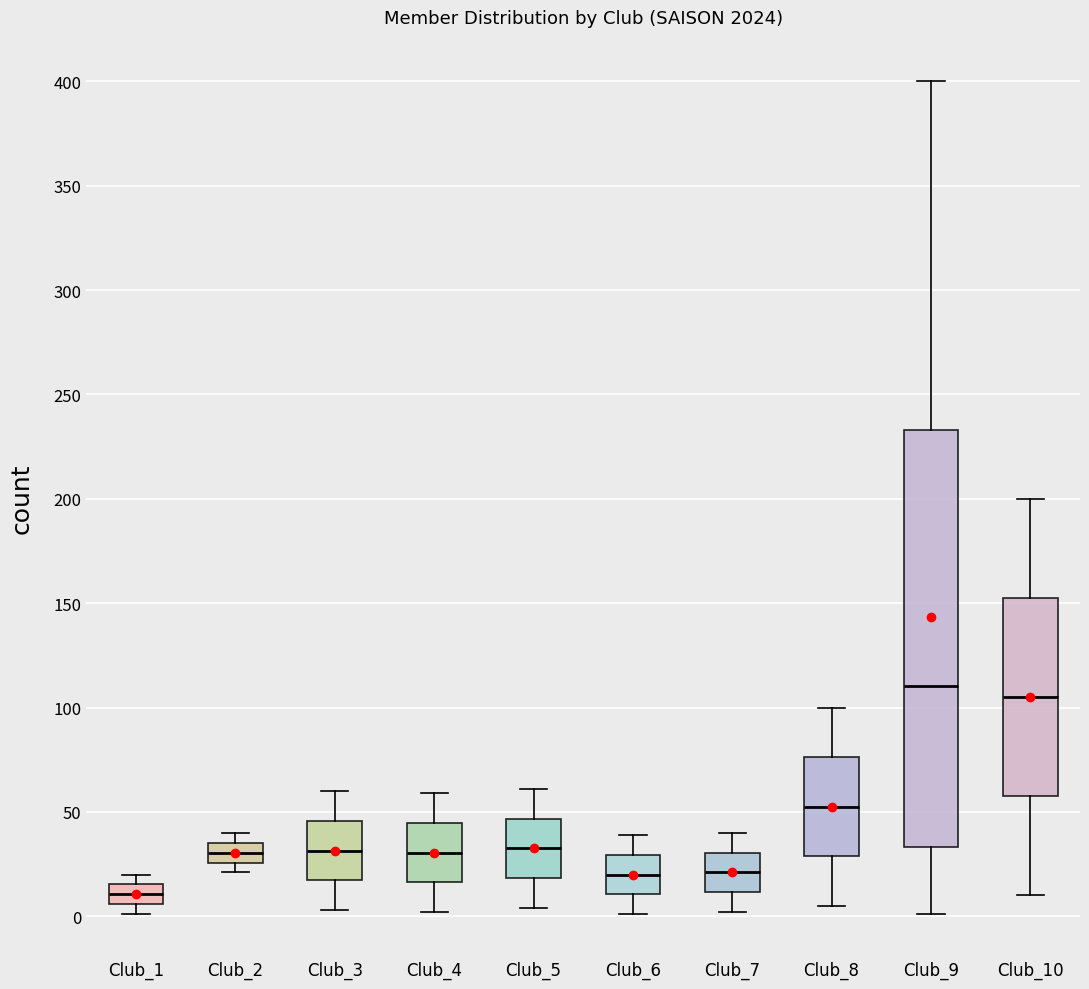

Reading left to right, transcribe this box plot: for each box, give where its median line is, the range the box spans, and where its two whiskers end, as read against the y-axis. The values are not printed on the chart, so give them approximately, as read against the axis.

Club_1: median 10, box 5 to 15, whiskers 0 to 20
Club_2: median 30, box 25 to 35, whiskers 20 to 40
Club_3: median 30, box 15 to 45, whiskers 5 to 60
Club_4: median 30, box 15 to 45, whiskers 0 to 60
Club_5: median 35, box 20 to 45, whiskers 5 to 60
Club_6: median 20, box 10 to 30, whiskers 0 to 40
Club_7: median 20, box 10 to 30, whiskers 0 to 40
Club_8: median 55, box 30 to 75, whiskers 5 to 100
Club_9: median 110, box 35 to 235, whiskers 0 to 400
Club_10: median 105, box 60 to 155, whiskers 10 to 200